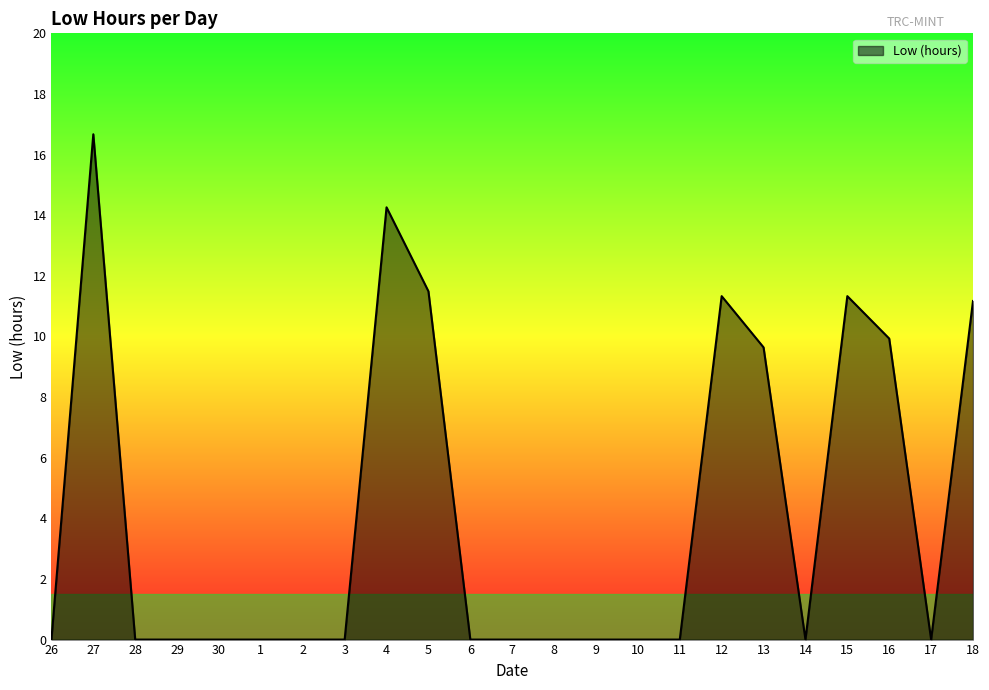

Count the number of data series in this chart.

1